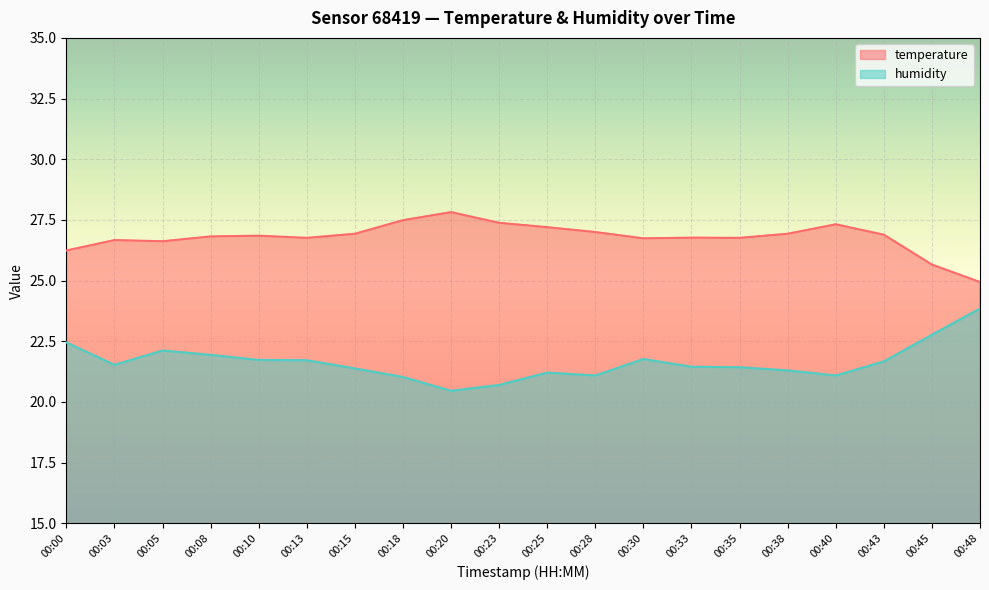

Count the number of data series in this chart.

2